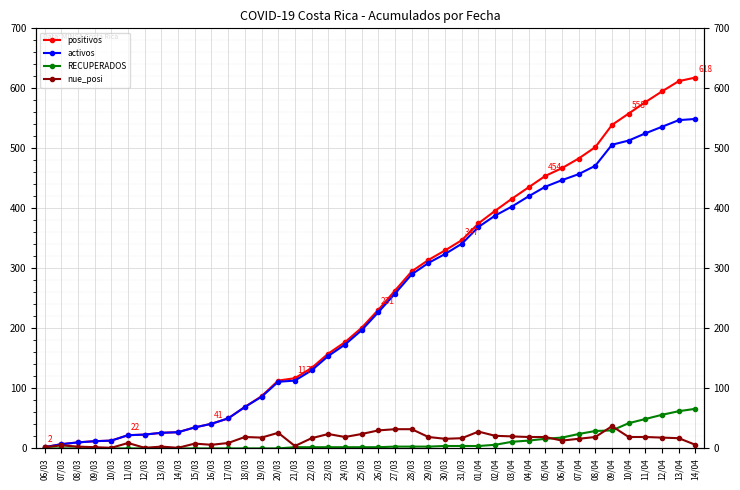

Rank the categories by nue_posi value from lowest to highest.

10/03, 12/03, 14/03, 06/03, 09/03, 08/03, 13/03, 21/03, 07/03, 16/03, 14/04, 15/03, 11/03, 17/03, 06/04, 30/03, 07/04, 22/03, 31/03, 13/04, 19/03, 12/04, 18/03, 24/03, 29/03, 04/04, 05/04, 08/04, 10/04, 11/04, 03/04, 02/04, 23/03, 25/03, 20/03, 01/04, 26/03, 27/03, 28/03, 09/04